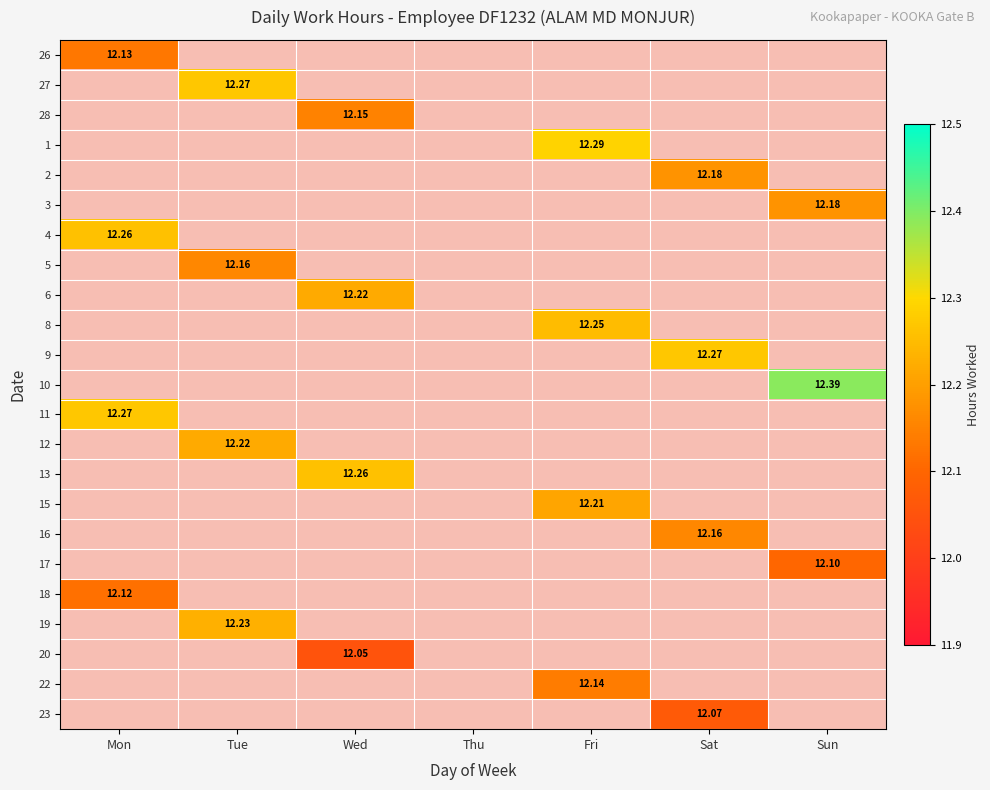

Rank the series at Wed from highest to lowest value.

26, 27, 28, 1, 2, 3, 4, 5, 6, 8, 9, 10, 11, 12, 13, 15, 16, 17, 18, 19, 20, 22, 23